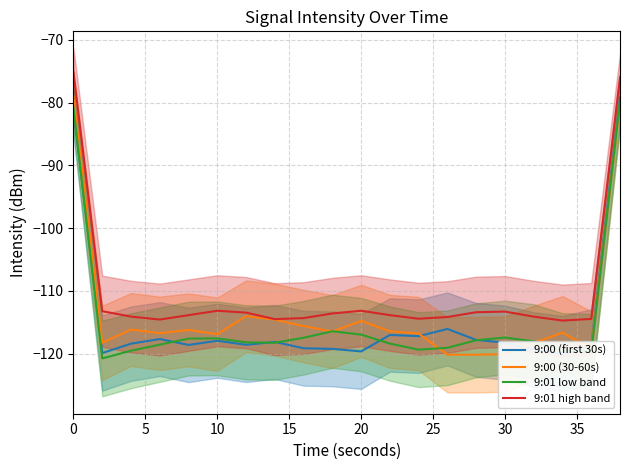

What is the minimum value shown in the chart?

-120.8